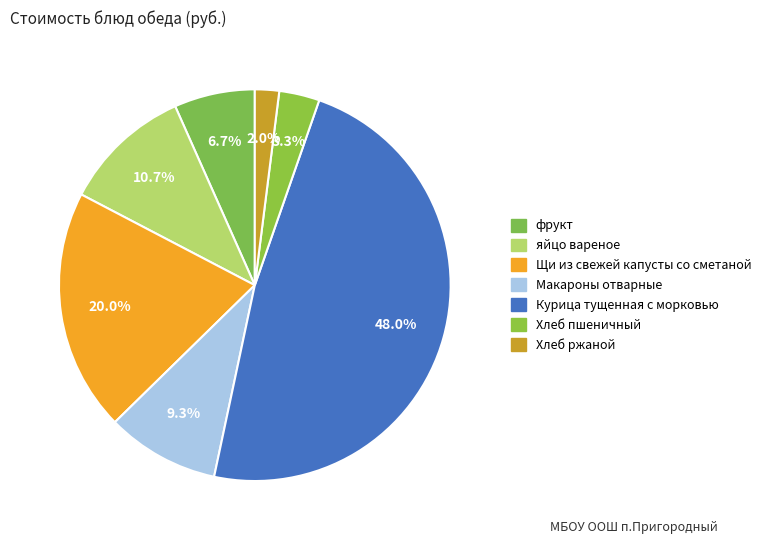

To the nearest percent, what percentage of the pie is яйцо вареное?

11%